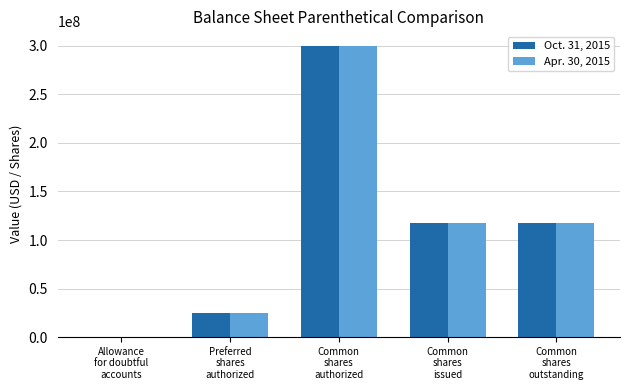

What is the maximum value shown in the chart?

300000000